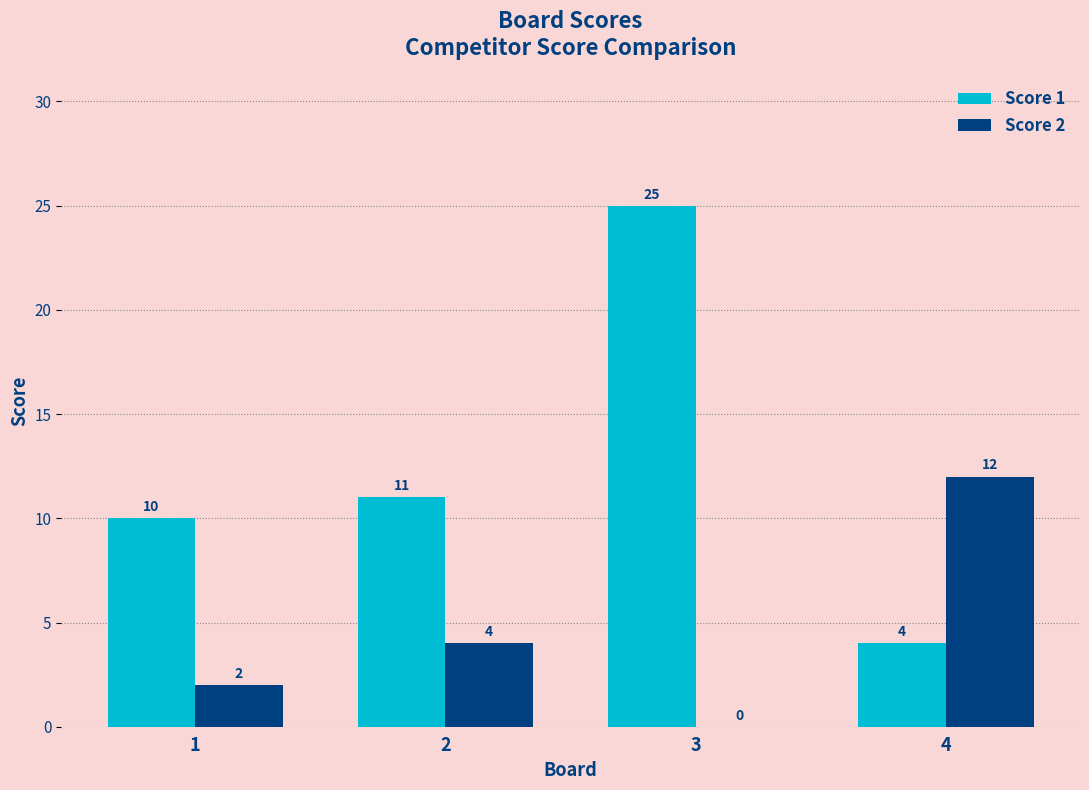

The Score 1 series shows 8 at 3. True or false?

False